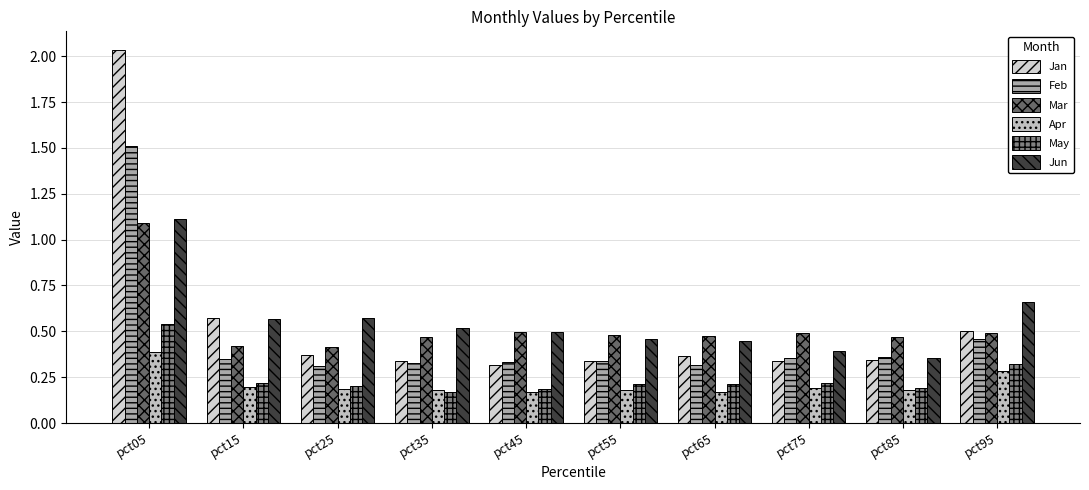

How many bars are there in each group?

6